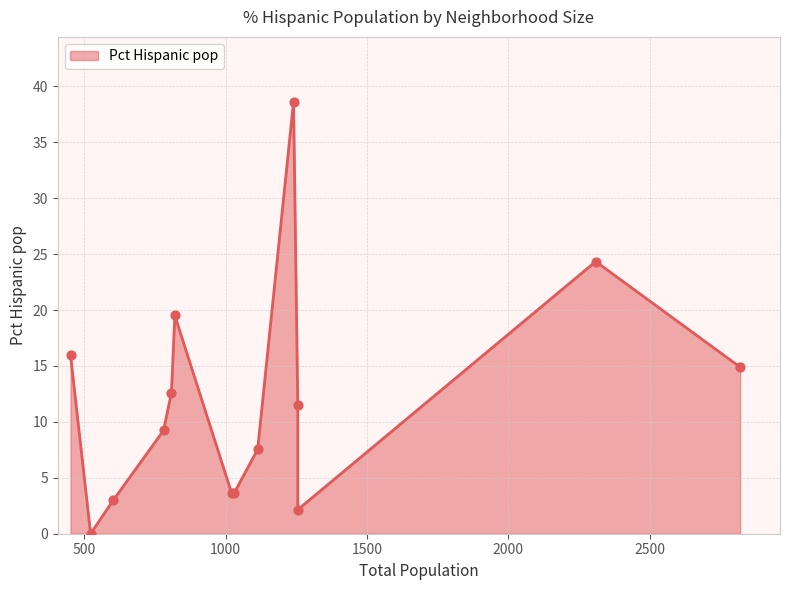

What is the change in value from 1255 to 1255?

-9.3